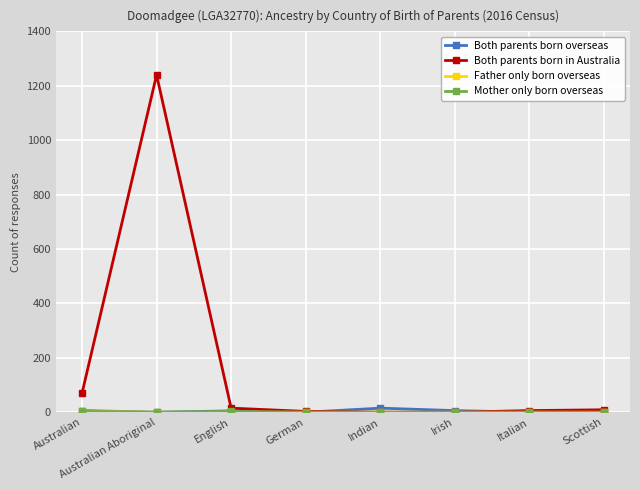

How many lines are shown in the chart?

4